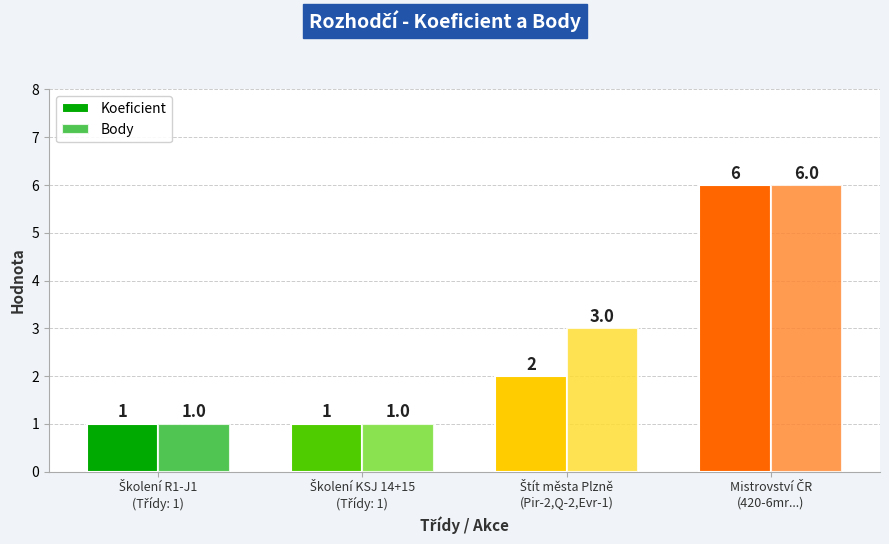

What is the maximum value for Body?

6